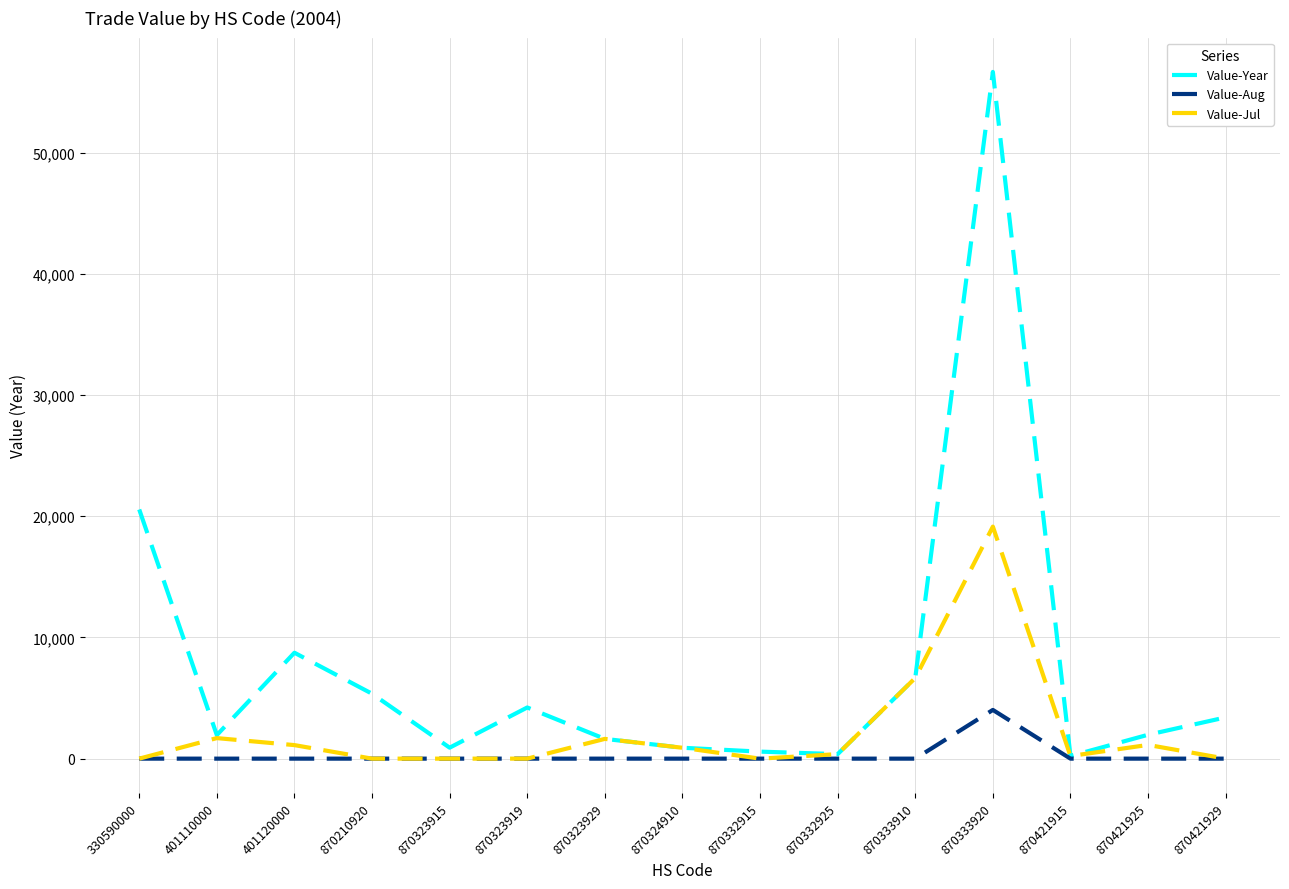

List the series in order of their overall mean, lowest first.

Value-Aug, Value-Jul, Value-Year